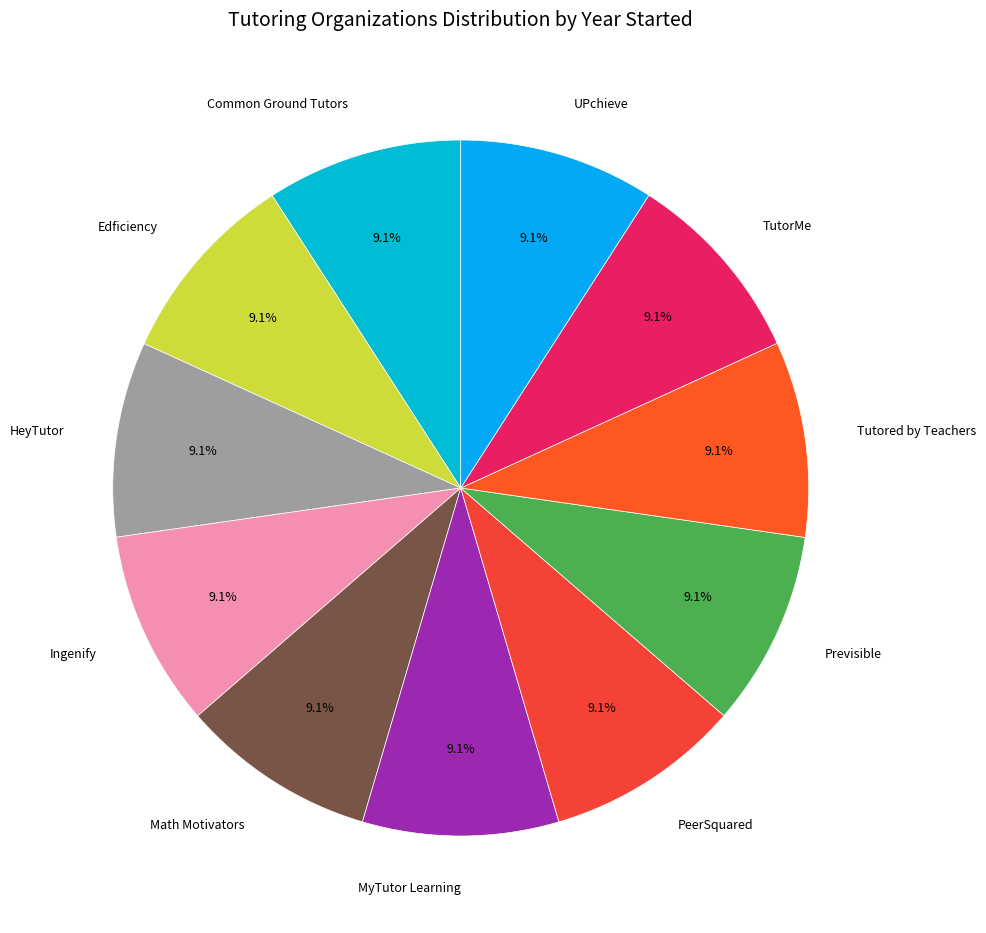

What is the smallest slice in the pie chart?

HeyTutor